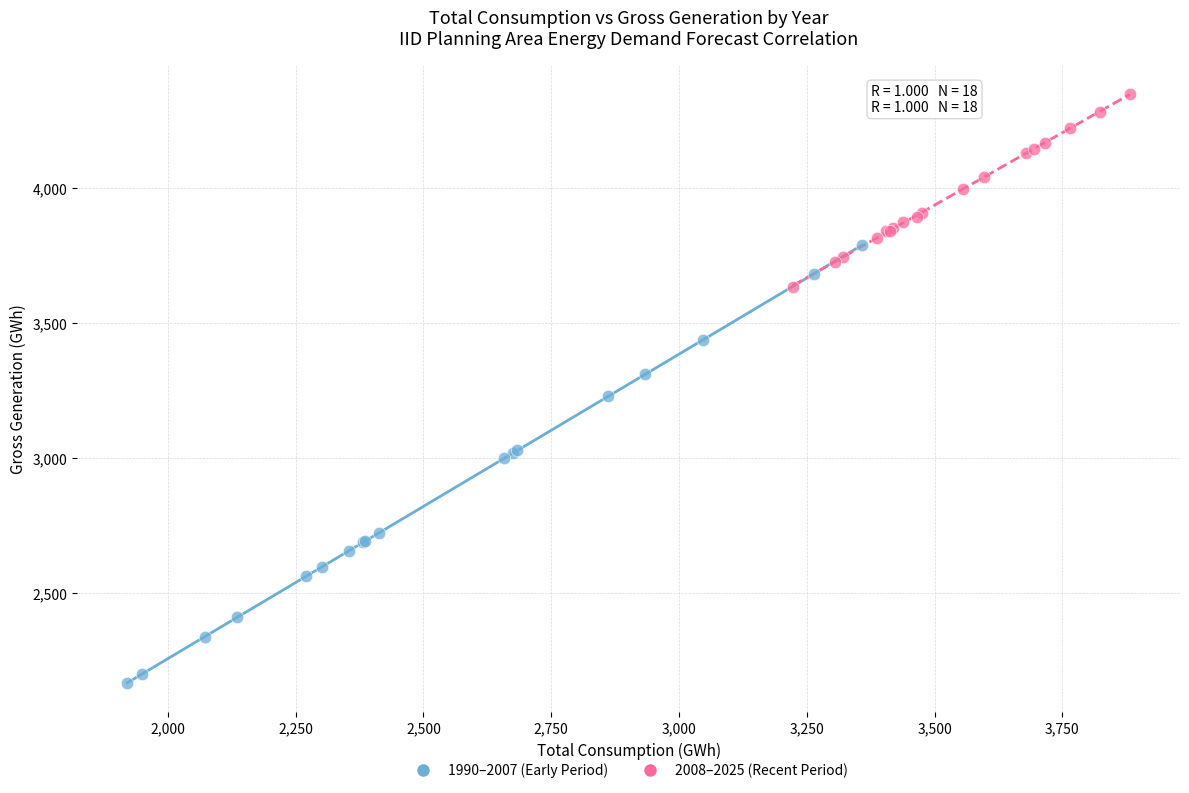

Which series has the widest spread of Y values?

1990–2007 (Early Period)